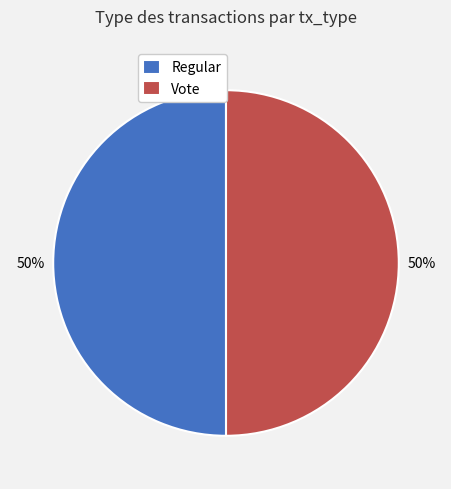

Is the sum of Regular and Vote greater than half?

Yes